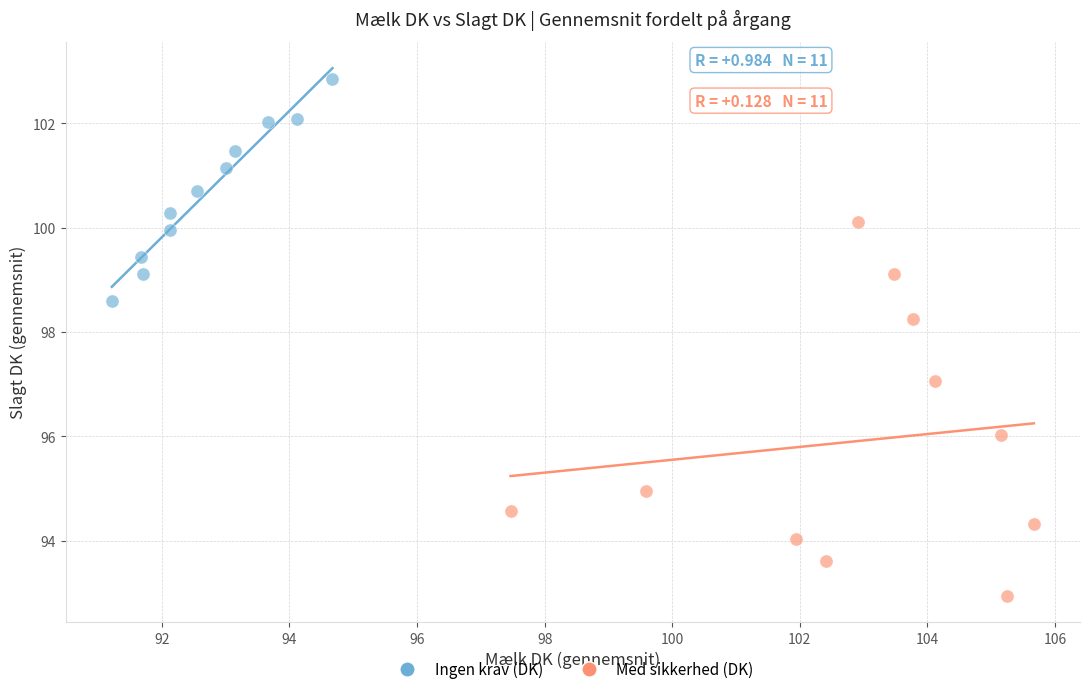

Which series has the widest spread of Y values?

Med sikkerhed (DK)